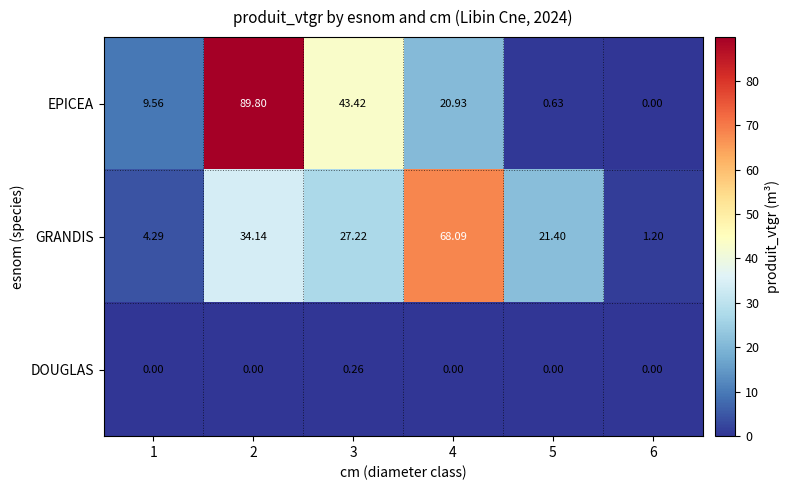

At 1, list the series in order from largest to smallest.

EPICEA, GRANDIS, DOUGLAS